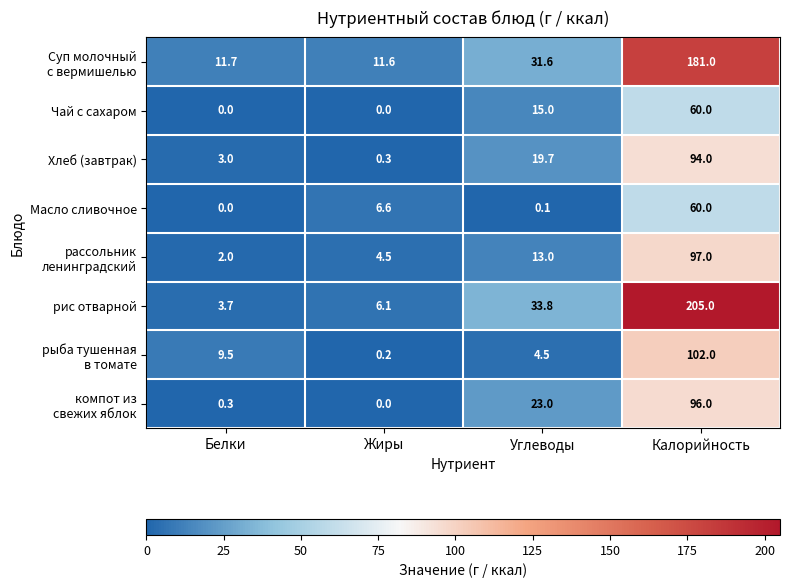

At which label does Масло сливочное first exceed 6?

Жиры